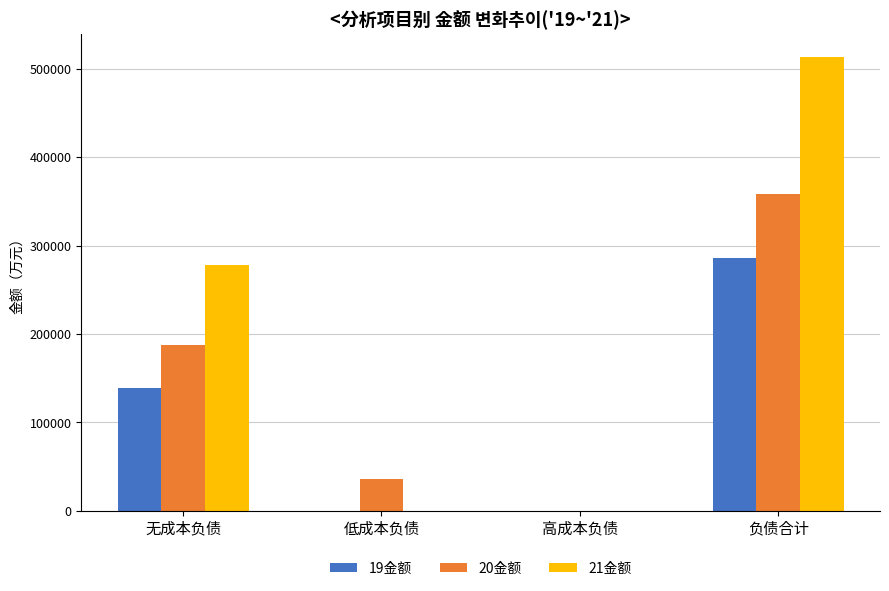

How many groups of bars are there?

4